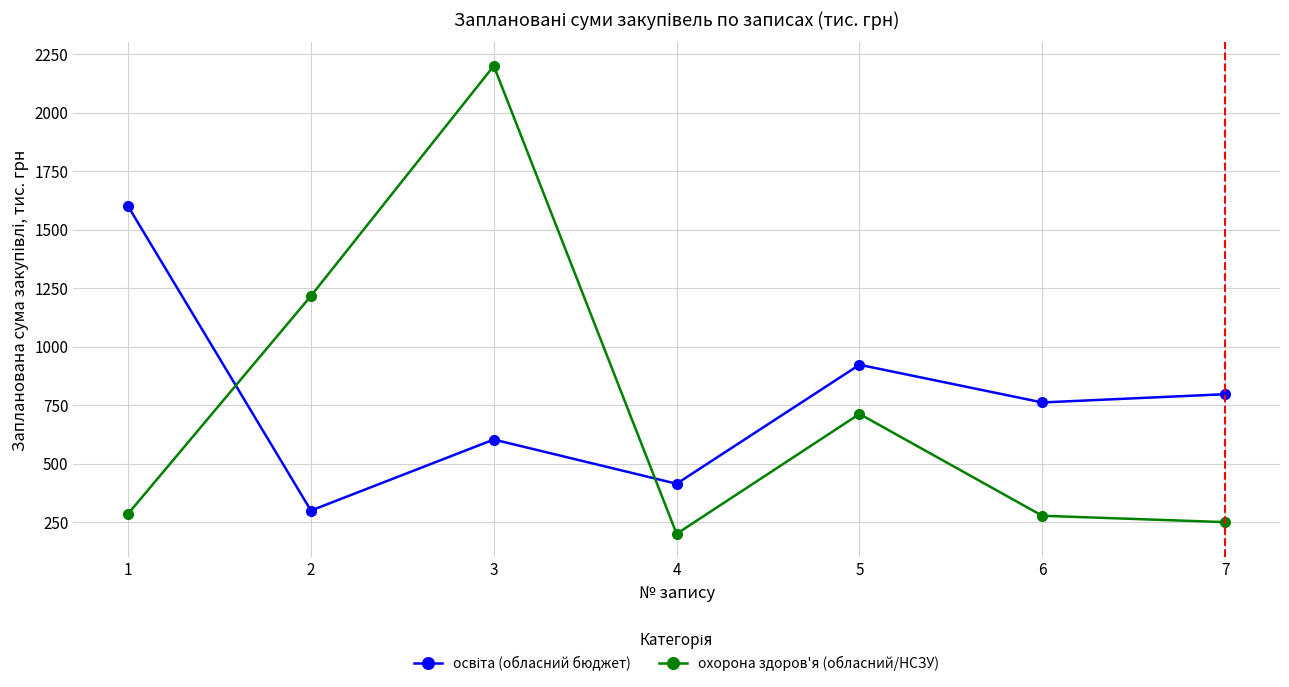

What is the total value across all series at 7?

1046.8